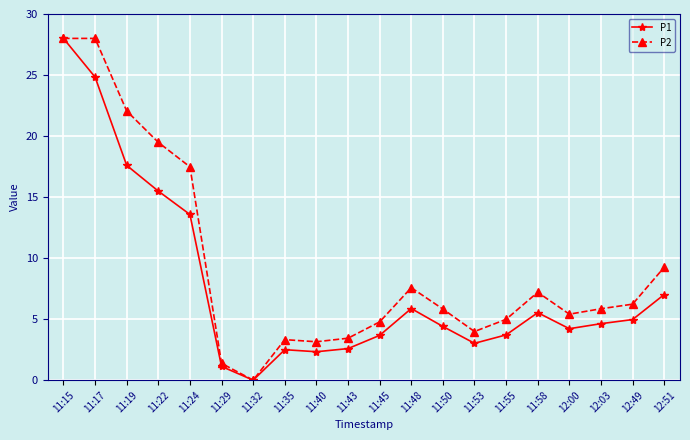

List the series in order of their overall mean, highest first.

P2, P1